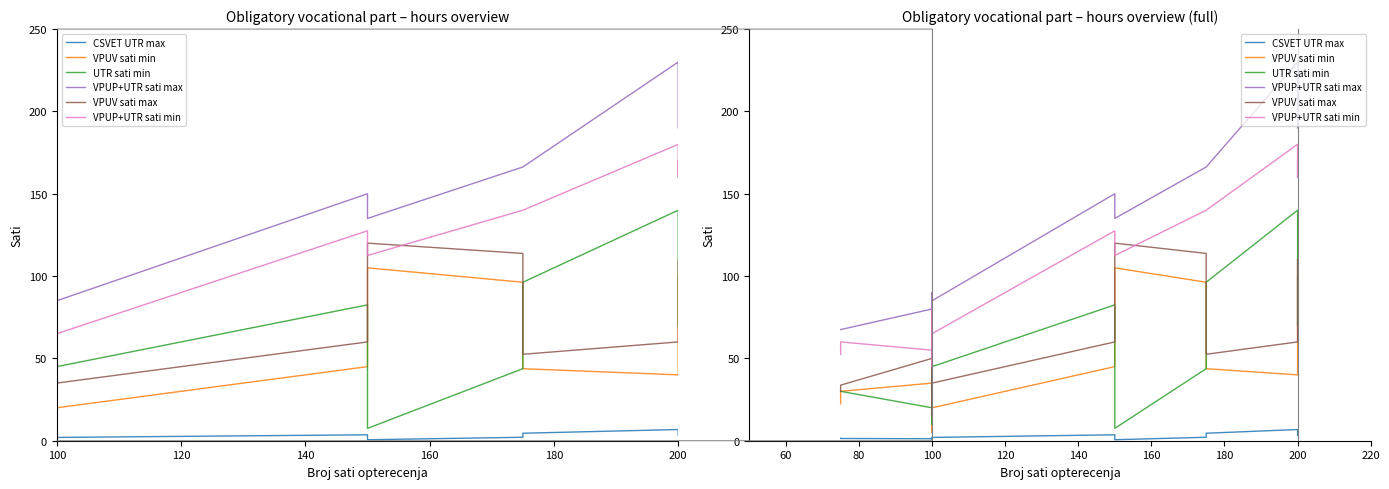

How many values in the VPUV sati min series are below 43?

8